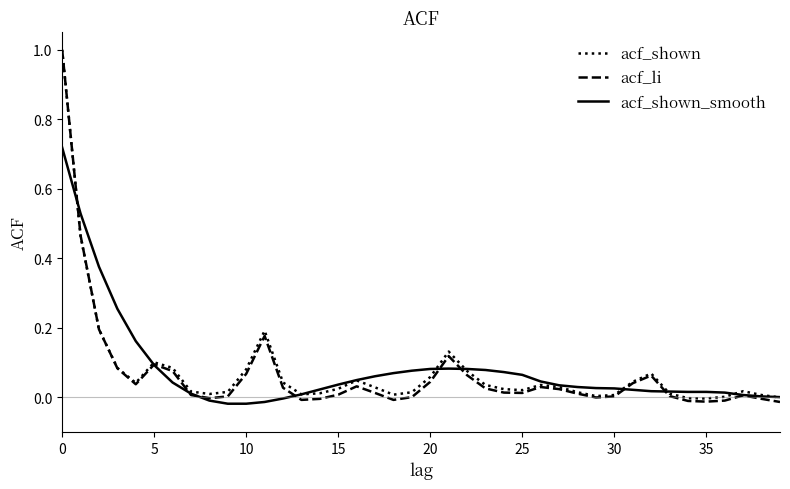

Which series has the widest spread of values?

acf_li